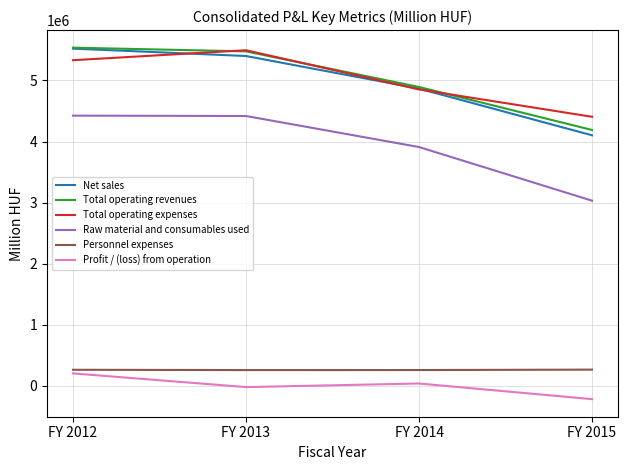

What is the difference between the second highest and second lowest values in the Total operating expenses series?

478566